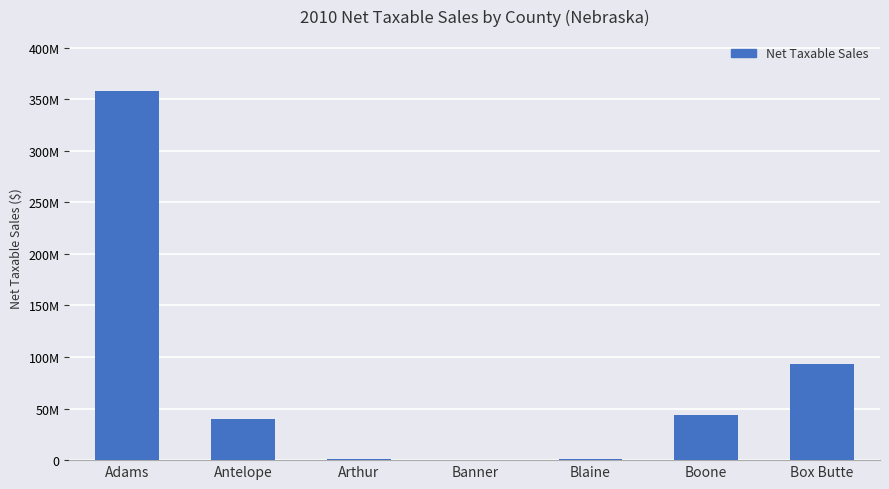

What is the sum of the values at Blaine and Arthur?

1799739